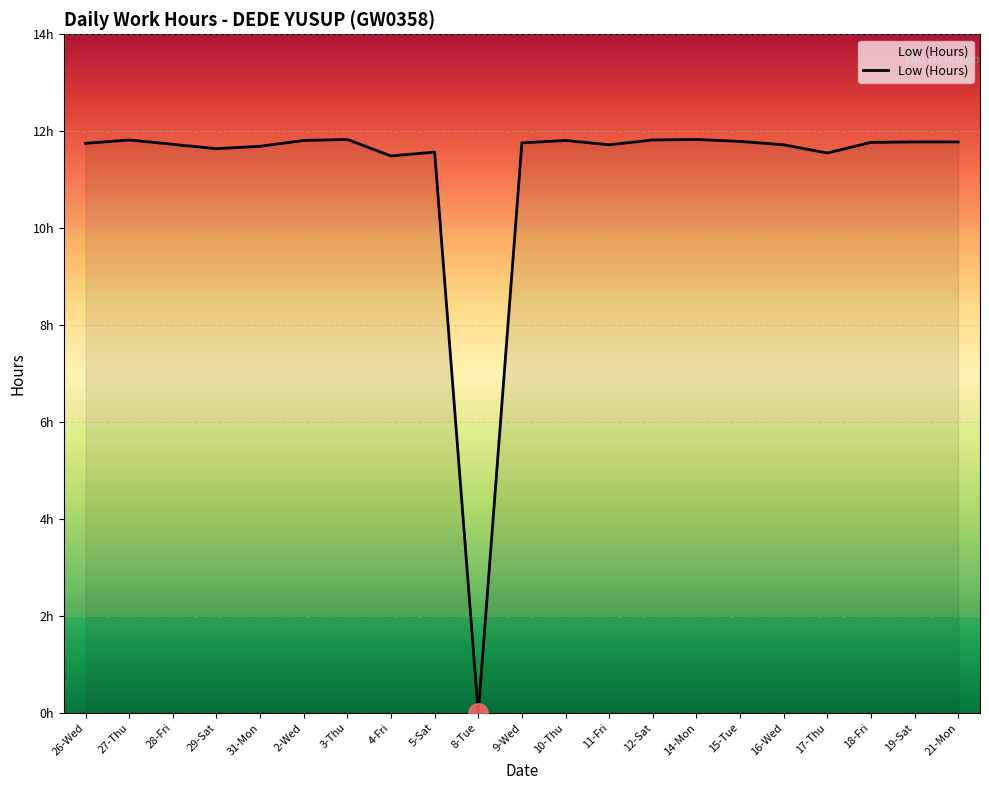

Is this an area chart (filled region under the line)?

Yes